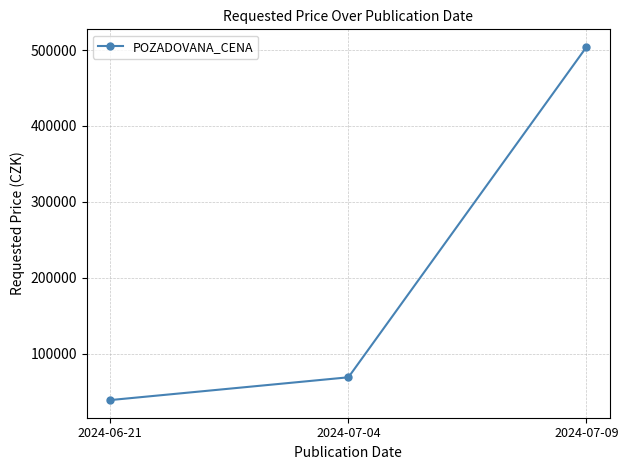

How many data points are less than 69000?

1